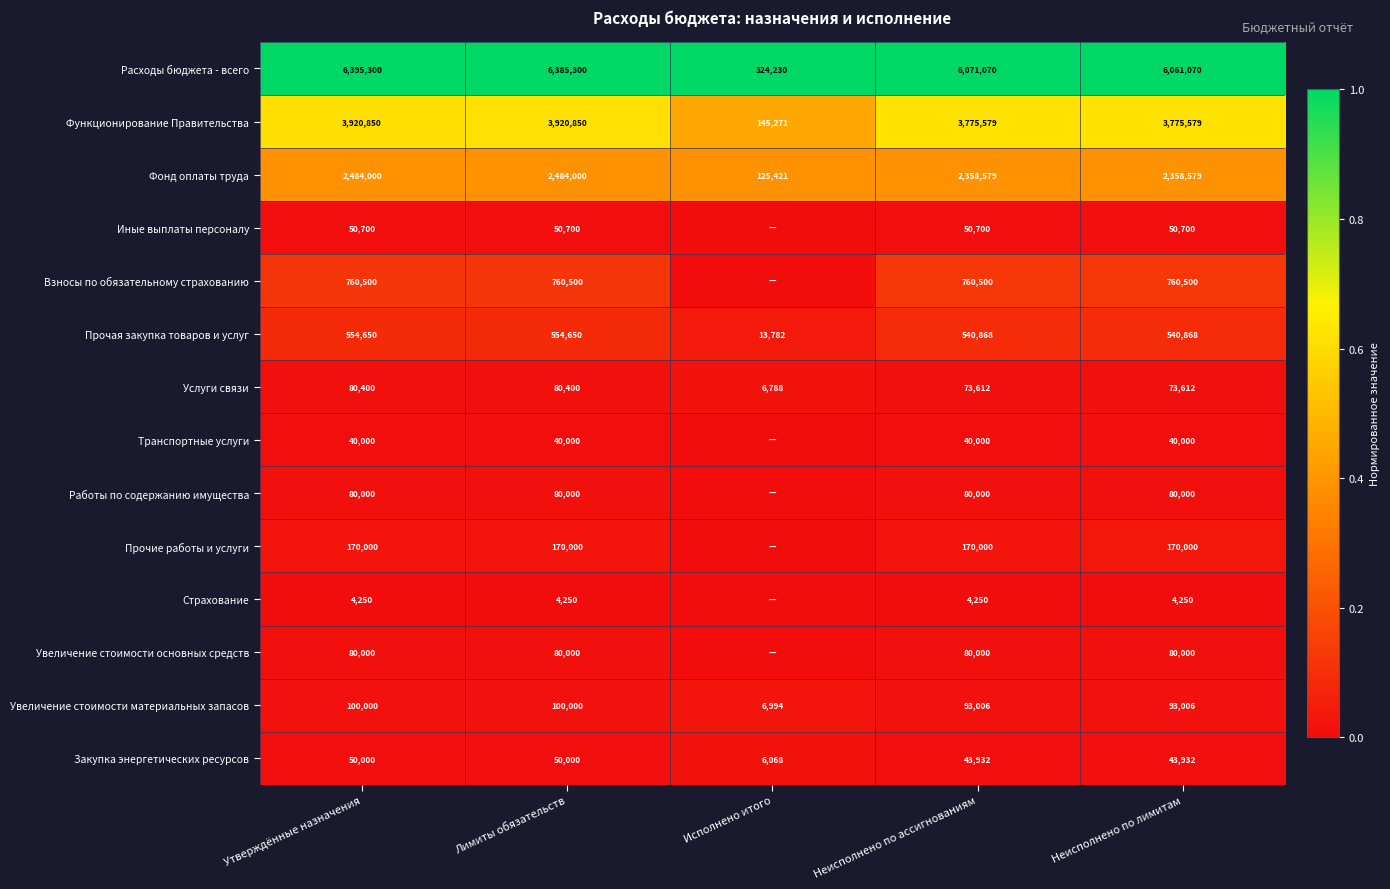

What is the spread (max minus min) of values at Неисполнено по ассигнованиям?

6066820